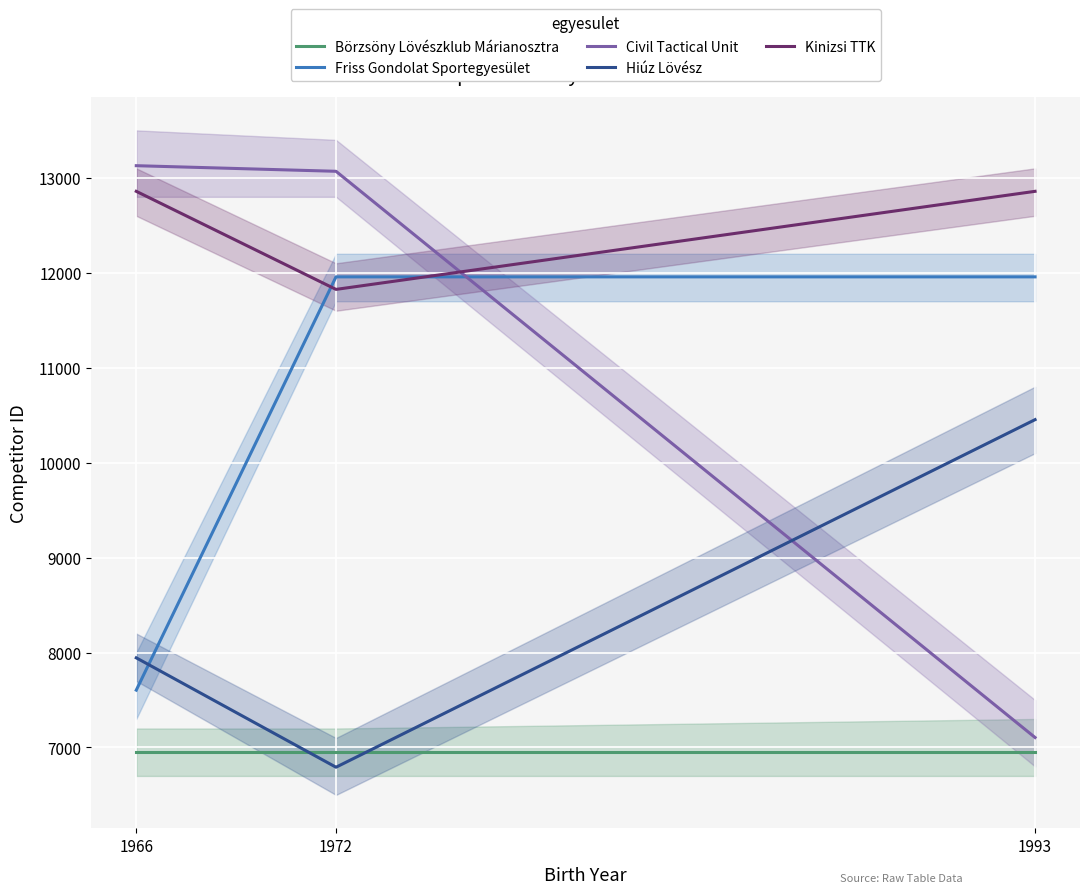

At which category does the chart reach its minimum across all series?

1972